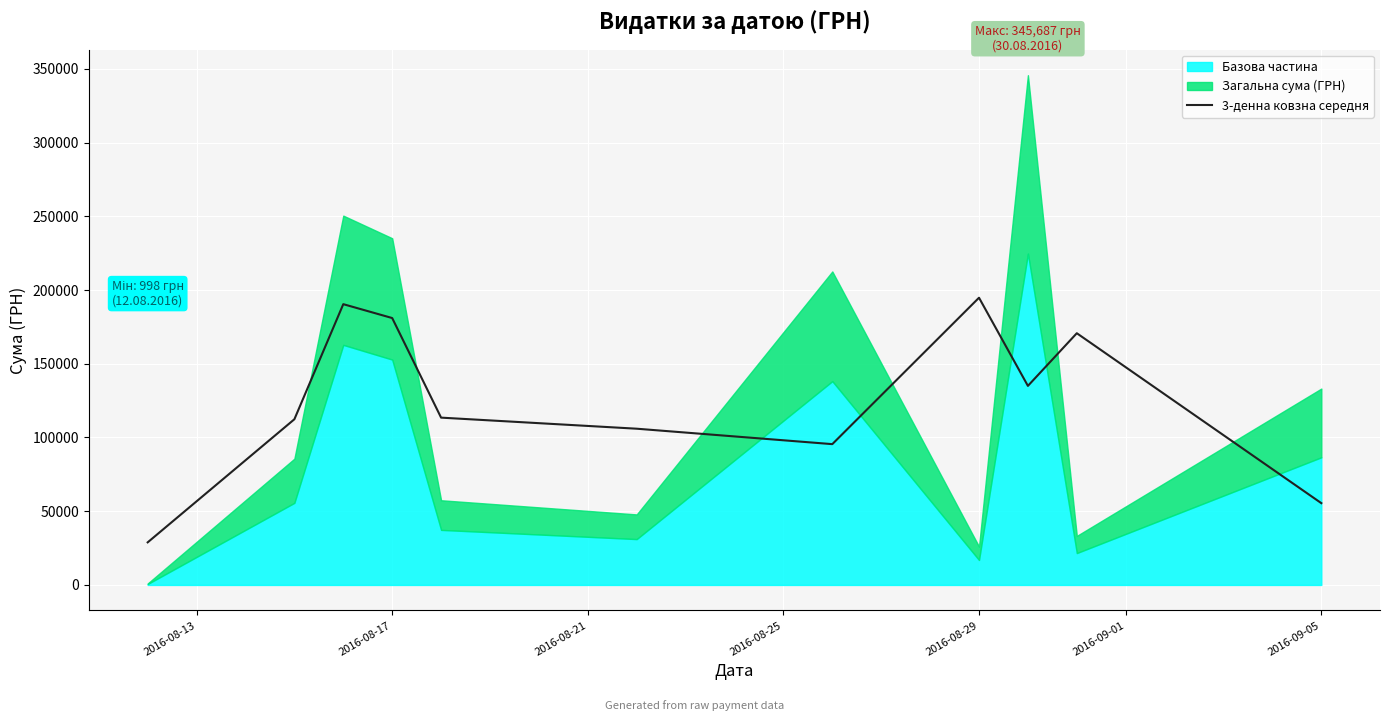

The value of 3-денна ковзна середня at 2016-08-17 is 124598.9. True or false?

False